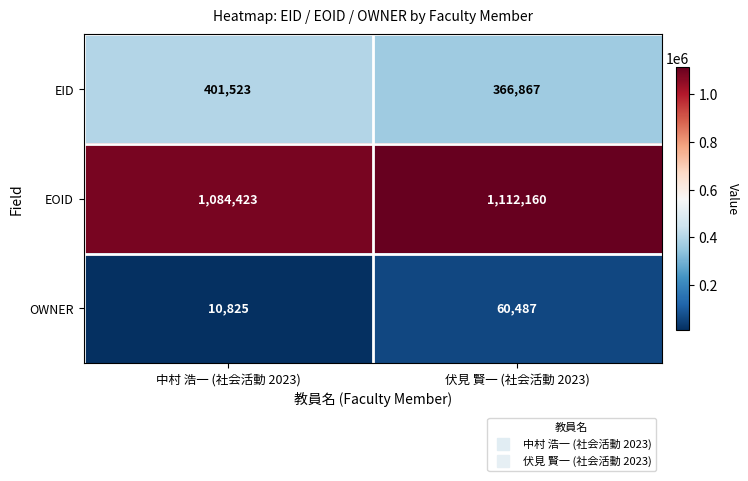

Reading left to right, transcribe all the data shown in this chart.

EID: 401523	366867
EOID: 1084423	1112160
OWNER: 10825	60487